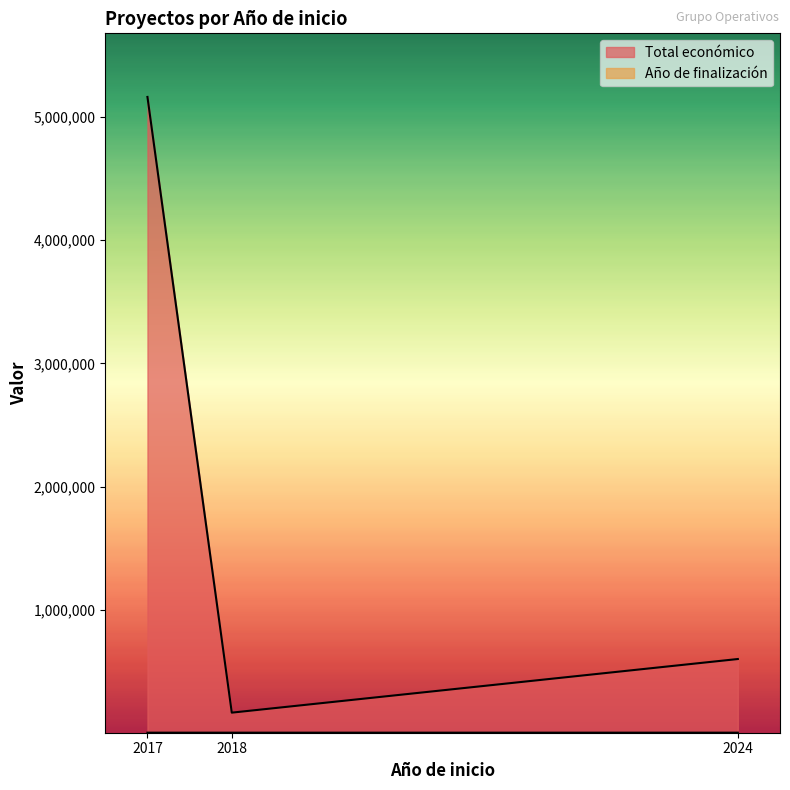

Reading right to left, list all the values displayed in this chart.

599927	164600	5163335